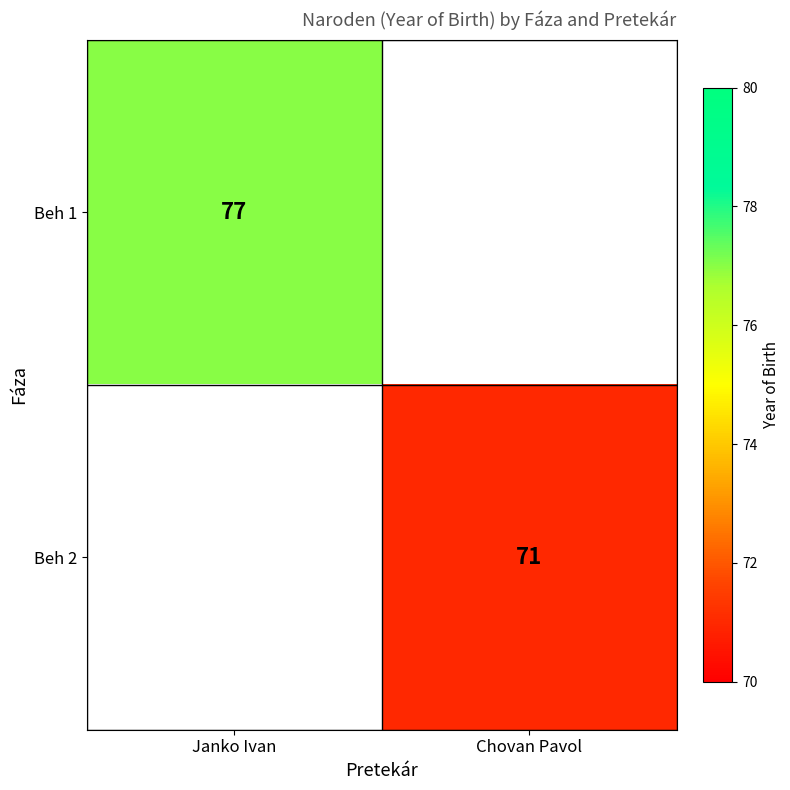

The value of Beh 1 at Janko Ivan is 126. True or false?

False